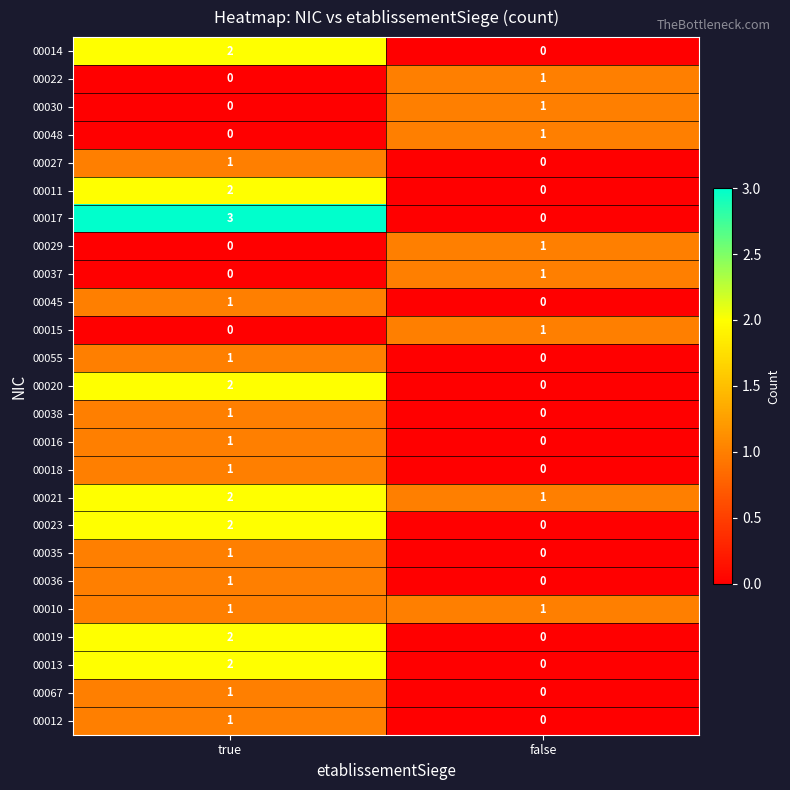

At which category is the sum across all series the highest?

true